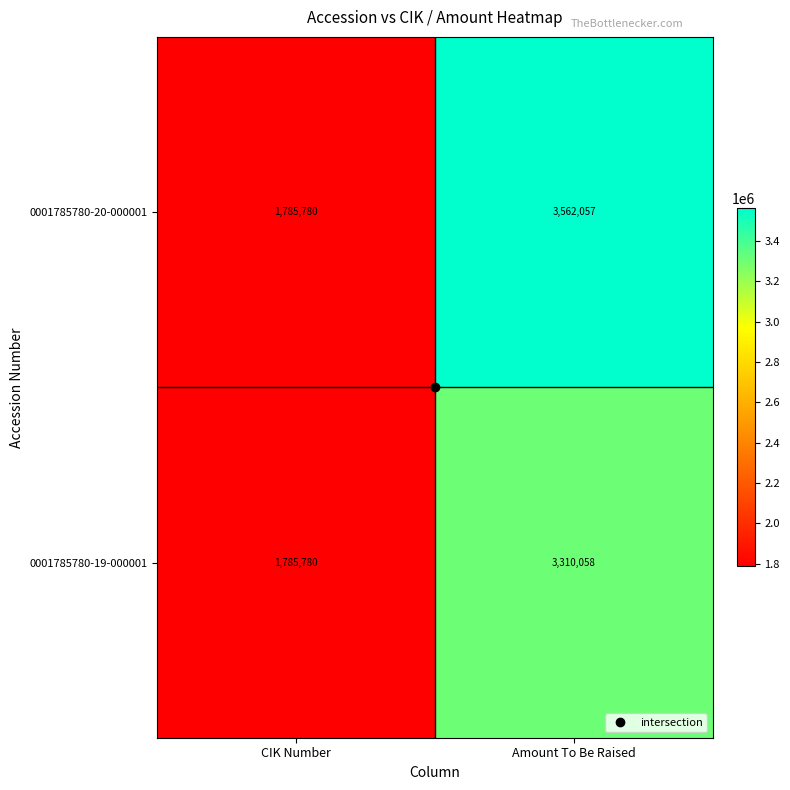

At which category does the chart reach its peak across all series?

Amount To Be Raised